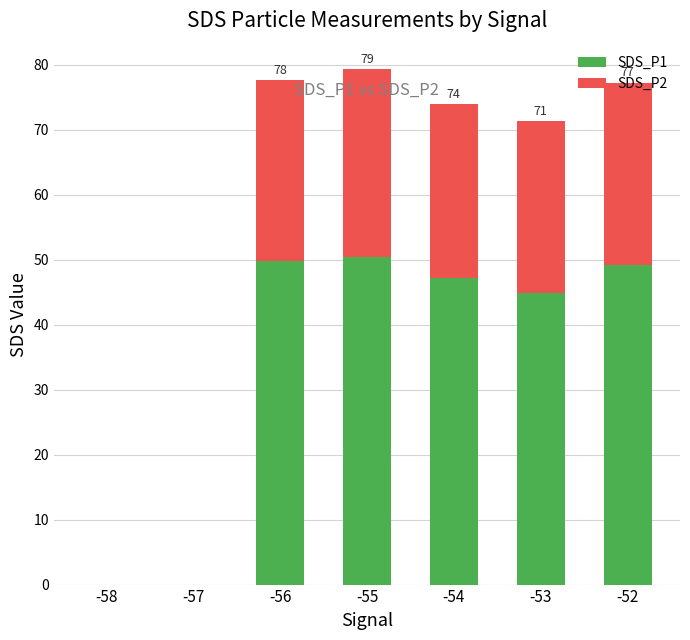

What is the sum of the SDS_P1 values at -53 and -52?

94.0